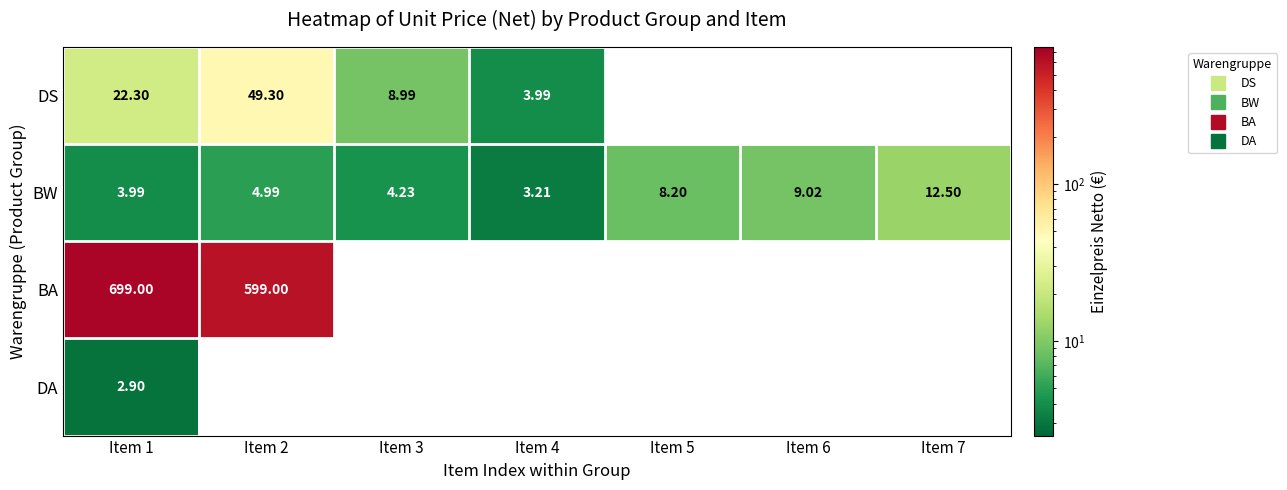

At how many categories does at least one series exceed 24?

2